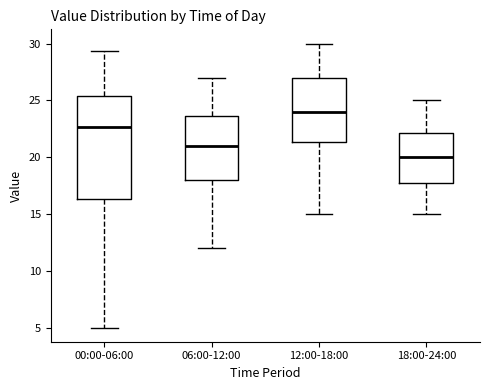

Reading left to right, read every box against the y-axis: the position of its median line, the range the box covers, and the ends of its whiskers. The values are not printed on the chart, so give them approximately, as read against the axis.

00:00-06:00: median 22.5, box 16.5 to 25.5, whiskers 5.0 to 29.5
06:00-12:00: median 21.0, box 18.0 to 23.5, whiskers 12.0 to 27.0
12:00-18:00: median 24.0, box 21.5 to 27.0, whiskers 15.0 to 30.0
18:00-24:00: median 20.0, box 18.0 to 22.0, whiskers 15.0 to 25.0